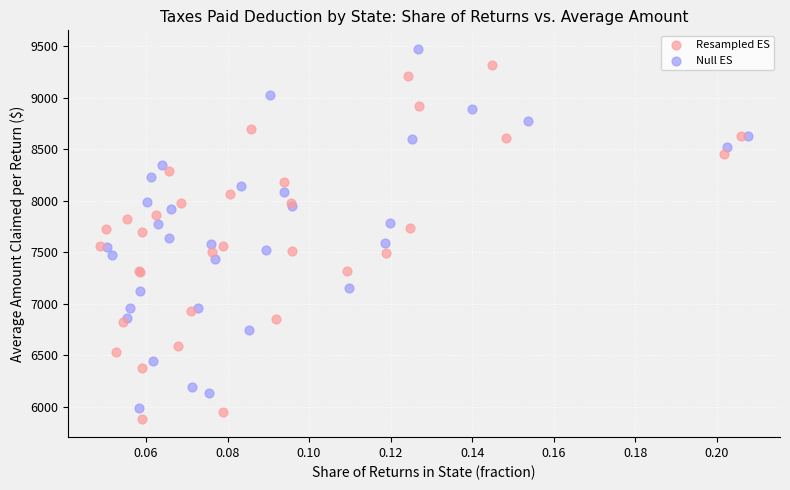

What are all the series names shown in the legend?

Resampled ES, Null ES